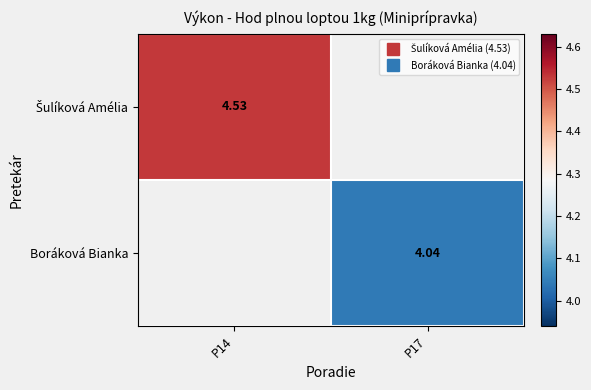

True or false: Šulíková Amélia has a value of 4.5 at P14.

True